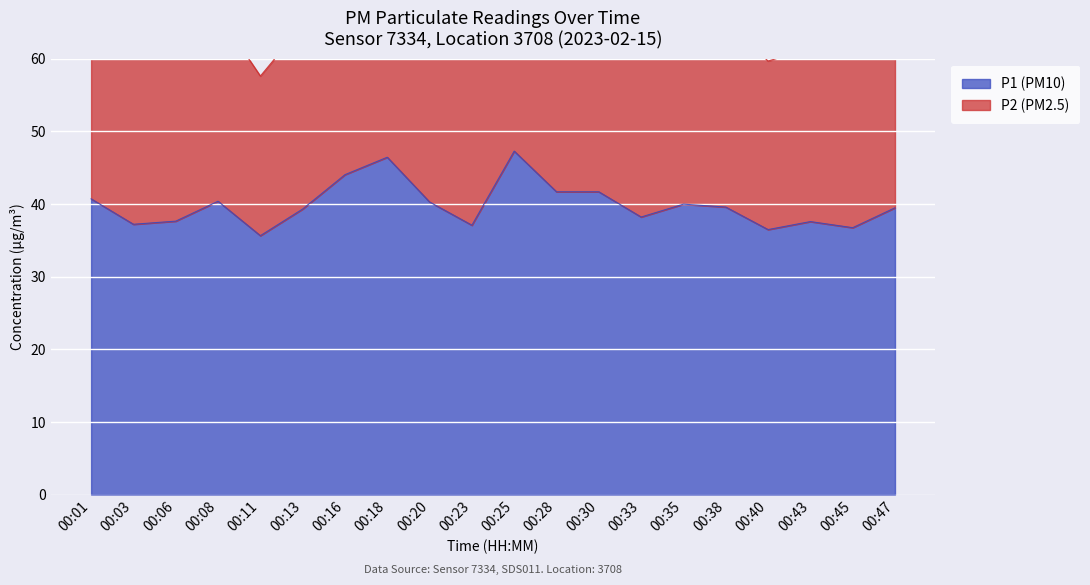

Where is the data nearest to the value 41?

00:01